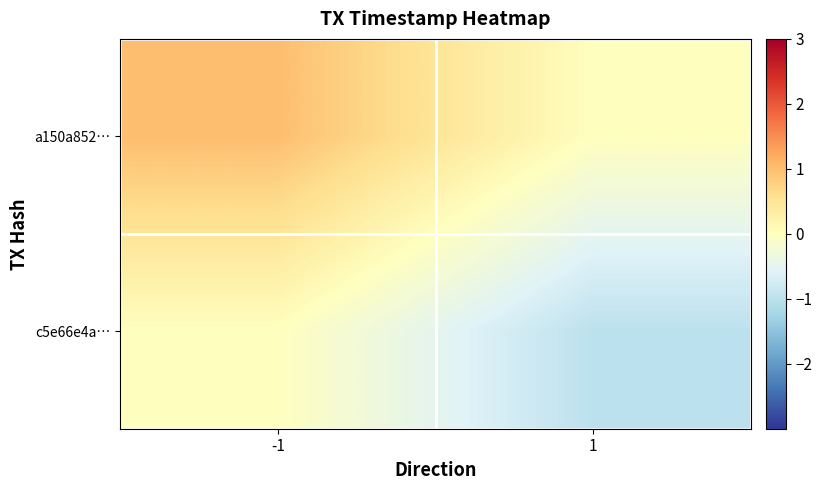

Which series changed the most between -1 and 1?

a150a852…